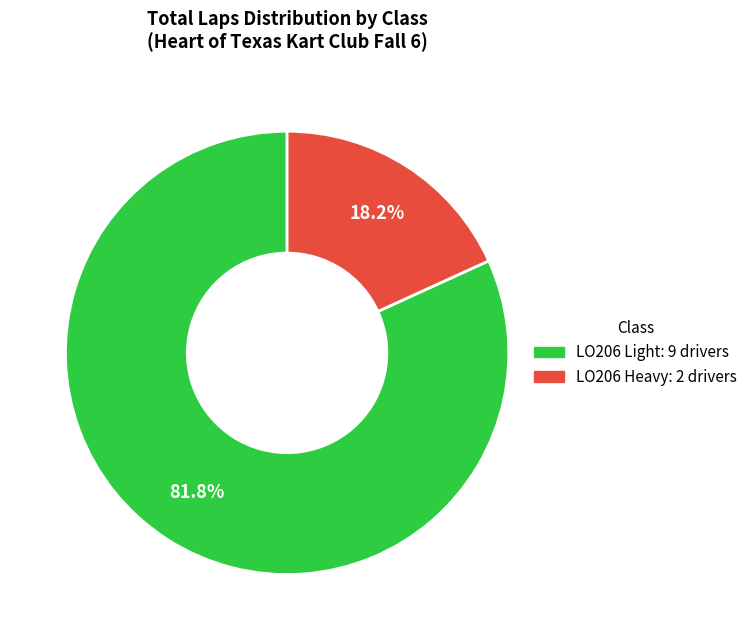

Rank the categories by value from highest to lowest.

LO206 Light, LO206 Heavy